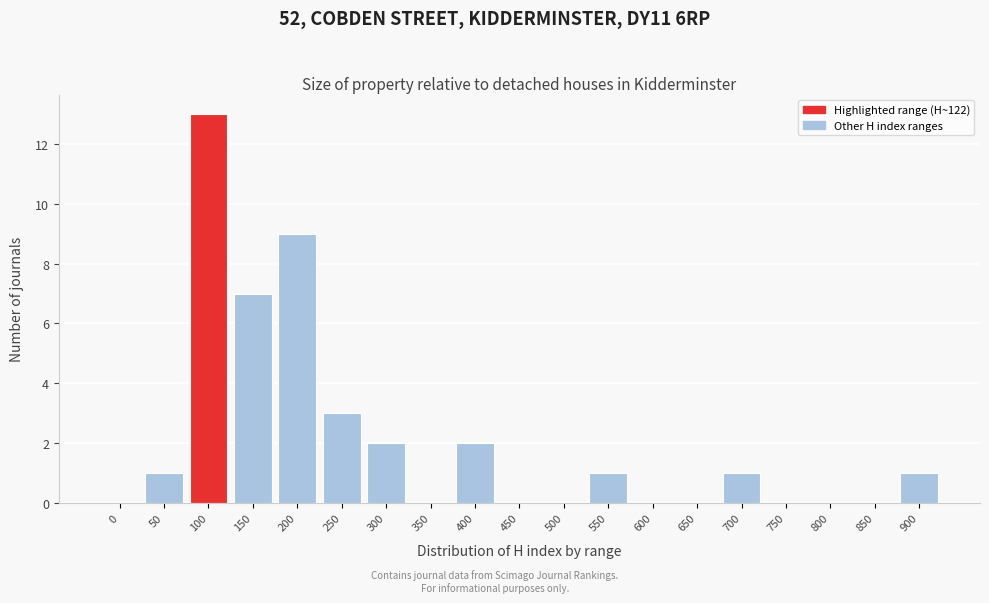

Reading left to right, list all the values displayed in this chart.

0=0	50=1	100=13	150=7	200=9	250=3	300=2	350=0	400=2	450=0	500=0	550=1	600=0	650=0	700=1	750=0	800=0	850=0	900=1